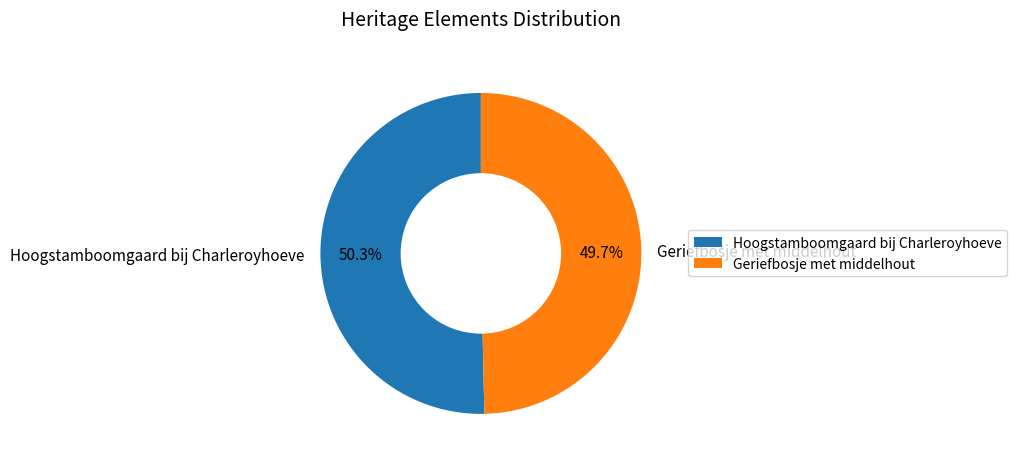

True or false: Hoogstamboomgaard bij Charleroyhoeve accounts for 50% of the total.

True